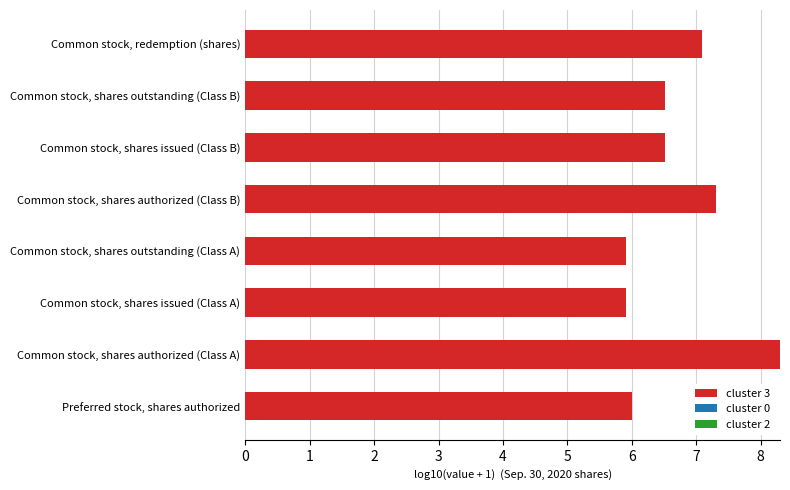

Is it true that the value at Preferred stock, shares authorized is 3.4?

False